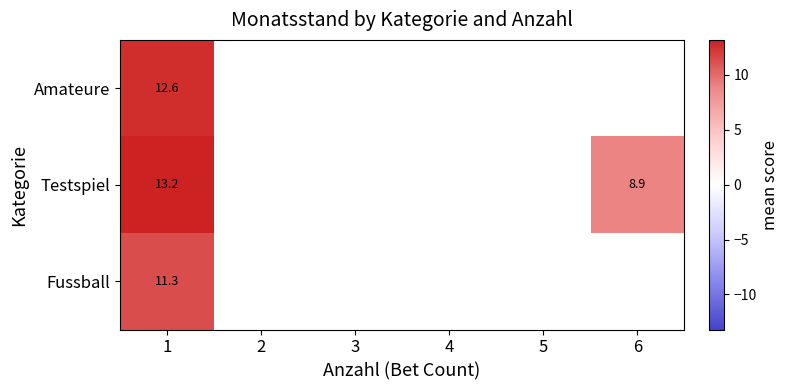

Which category has the lowest value in the Fussball series?

1